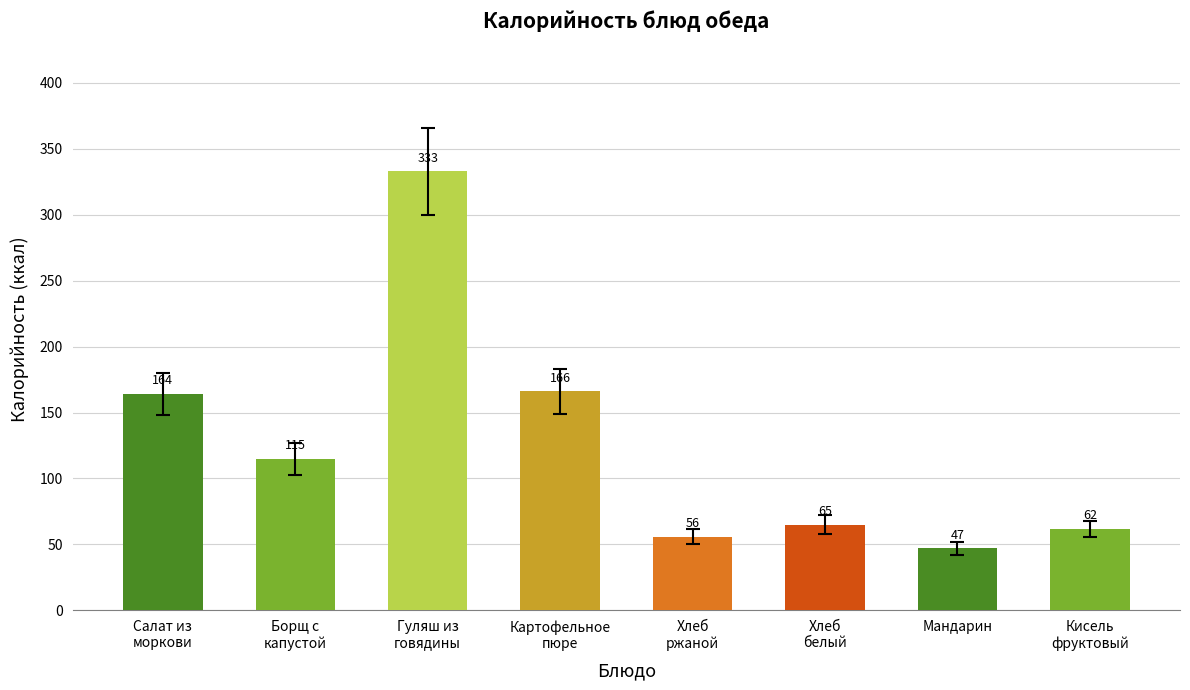

Reading left to right, transcribe all the data shown in this chart.

Салат из
моркови=164	Борщ с
капустой=115	Гуляш из
говядины=333	Картофельное
пюре=166	Хлеб
ржаной=56	Хлеб
белый=65	Мандарин=47	Кисель
фруктовый=62